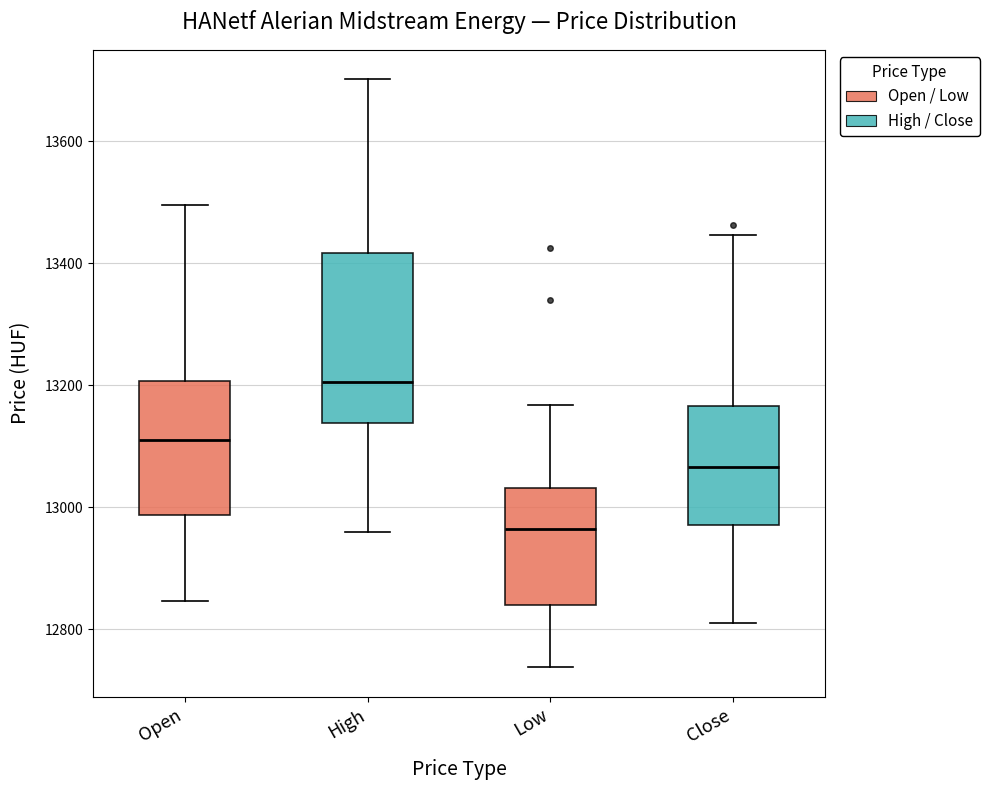

Reading left to right, read every box against the y-axis: the position of its median line, the range the box covers, and the ends of its whiskers. The values are not printed on the chart, so give them approximately, as read against the axis.

Open: median 13120, box 12980 to 13200, whiskers 12840 to 13500
High: median 13200, box 13140 to 13420, whiskers 12960 to 13700
Low: median 12960, box 12840 to 13040, whiskers 12740 to 13160
Close: median 13060, box 12980 to 13160, whiskers 12820 to 13440